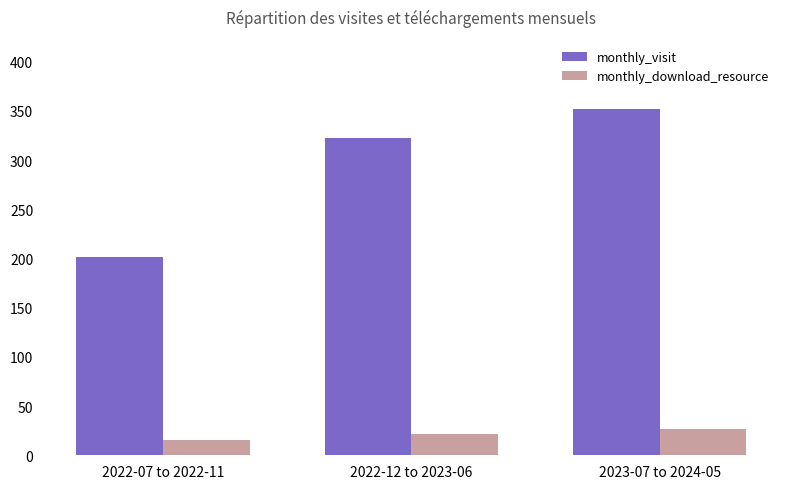

What is the difference between the second highest and minimum values in the monthly_visit series?

121